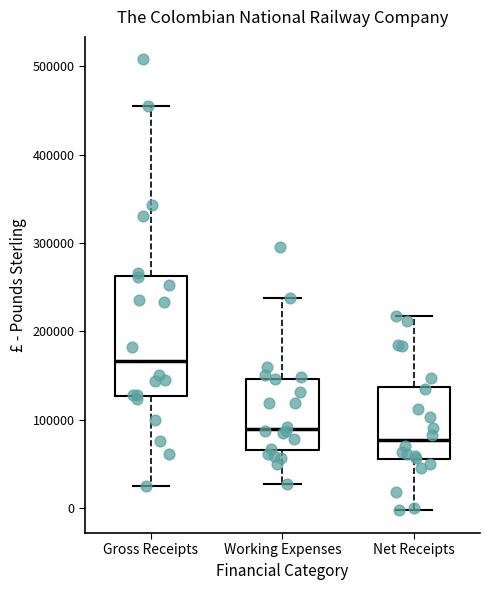

Reading left to right, transcribe this box plot: for each box, give where its median line is, the range the box spans, and where its two whiskers end, as read against the y-axis. The values are not printed on the chart, so give them approximately, as read against the axis.

Gross Receipts: median 170000, box 130000 to 260000, whiskers 20000 to 450000
Working Expenses: median 90000, box 70000 to 150000, whiskers 30000 to 240000
Net Receipts: median 80000, box 60000 to 140000, whiskers 0 to 220000